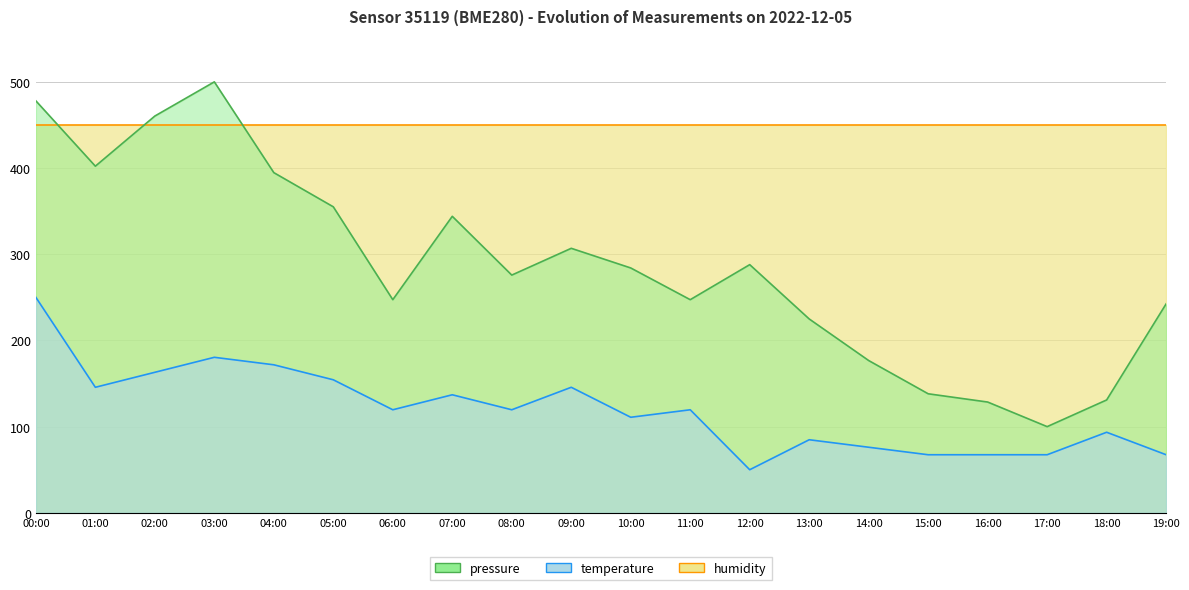

What position from the right is 15:00?

5